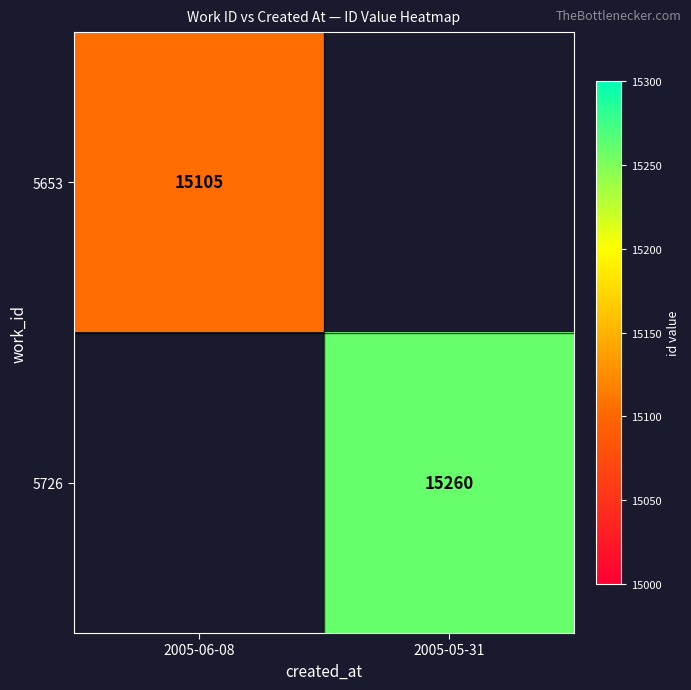

The value of 5726 at 2005-05-31 is 15260. True or false?

True